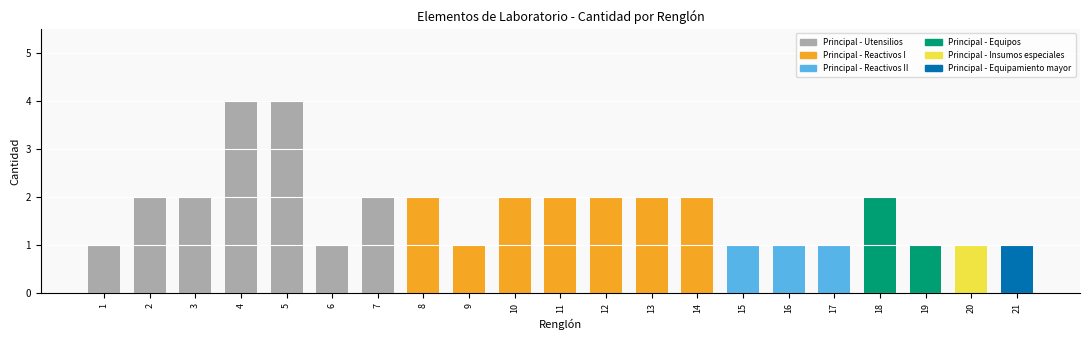

What is the minimum value shown in the chart?

1